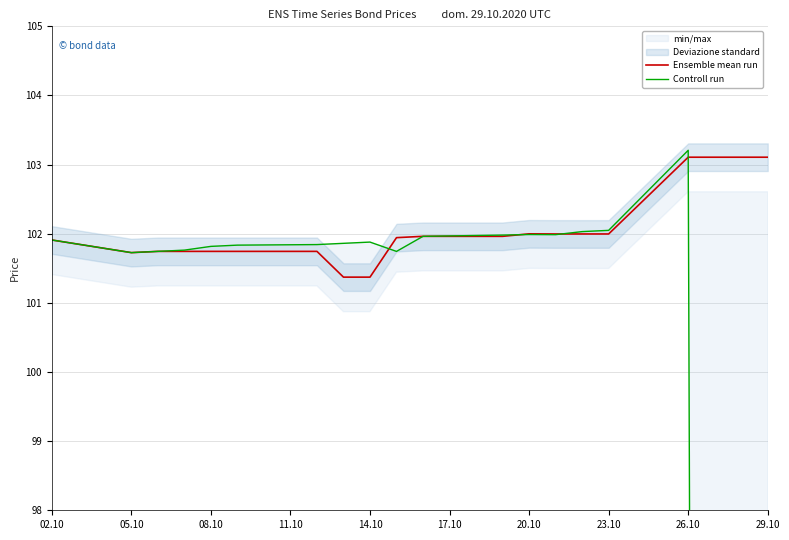

Rank the series by their maximum value, from highest to lowest.

Controll run, Ensemble mean run